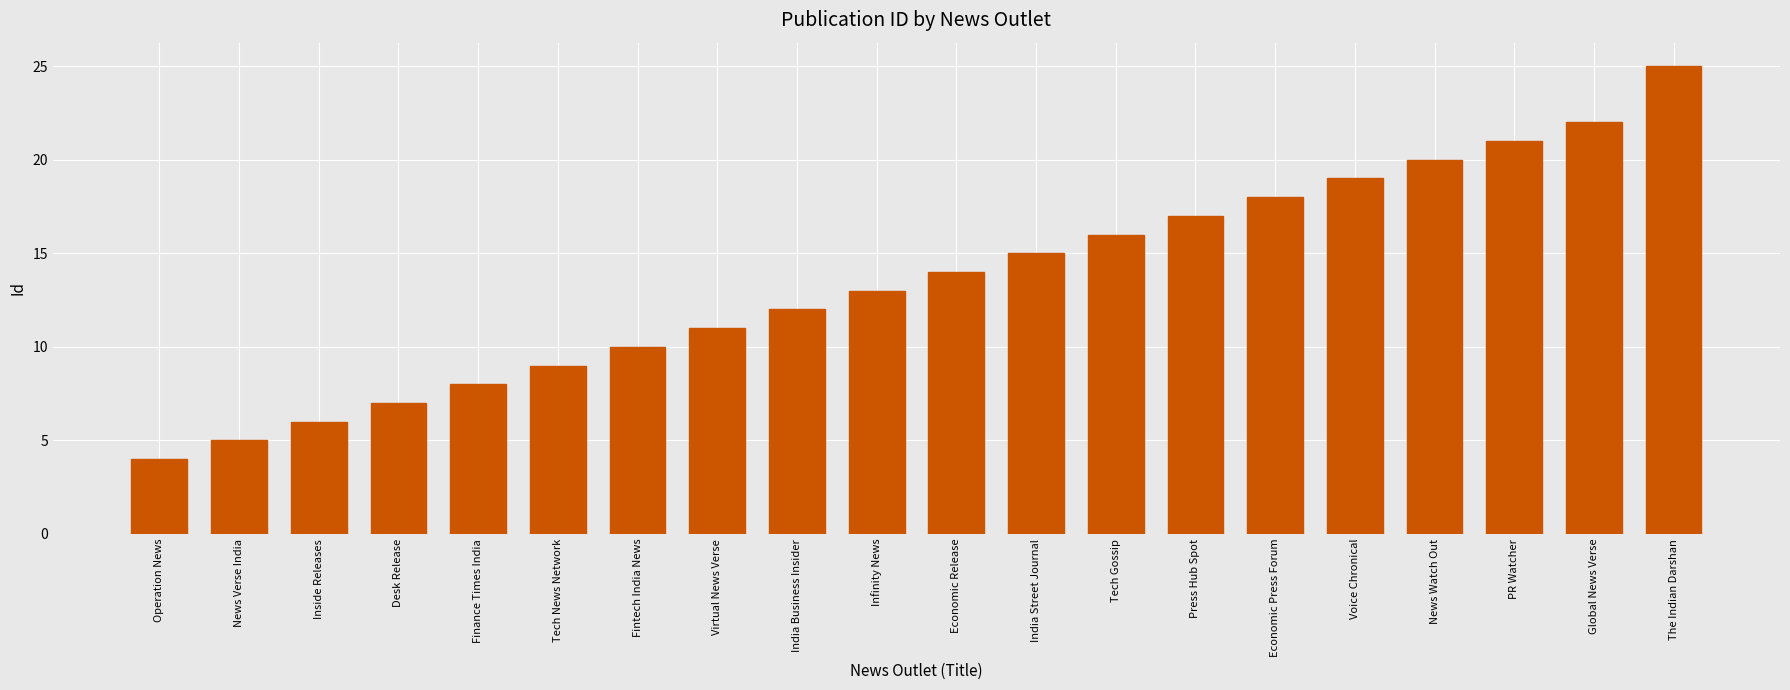

What is the change in value from Tech News Network to India Street Journal?

+6